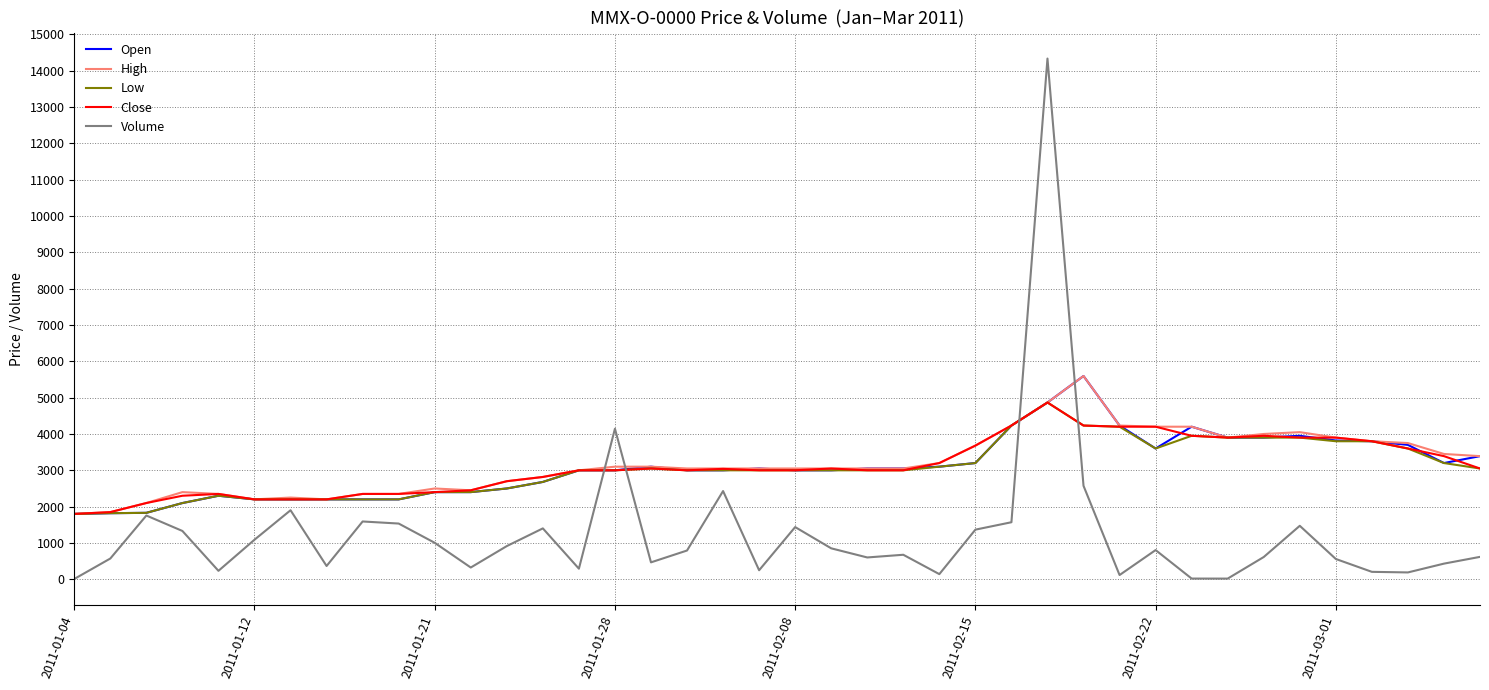

What is the maximum value for Close?

4866